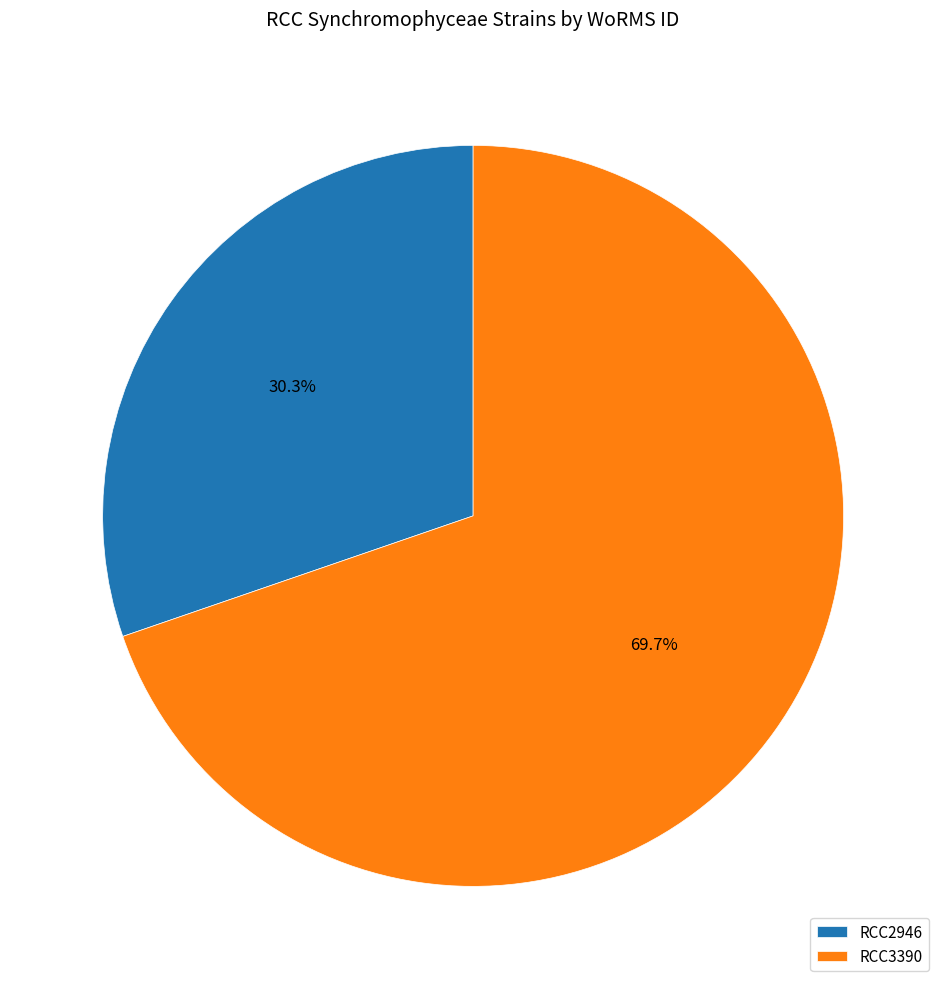

Does RCC2946 represent more than half of the total?

No